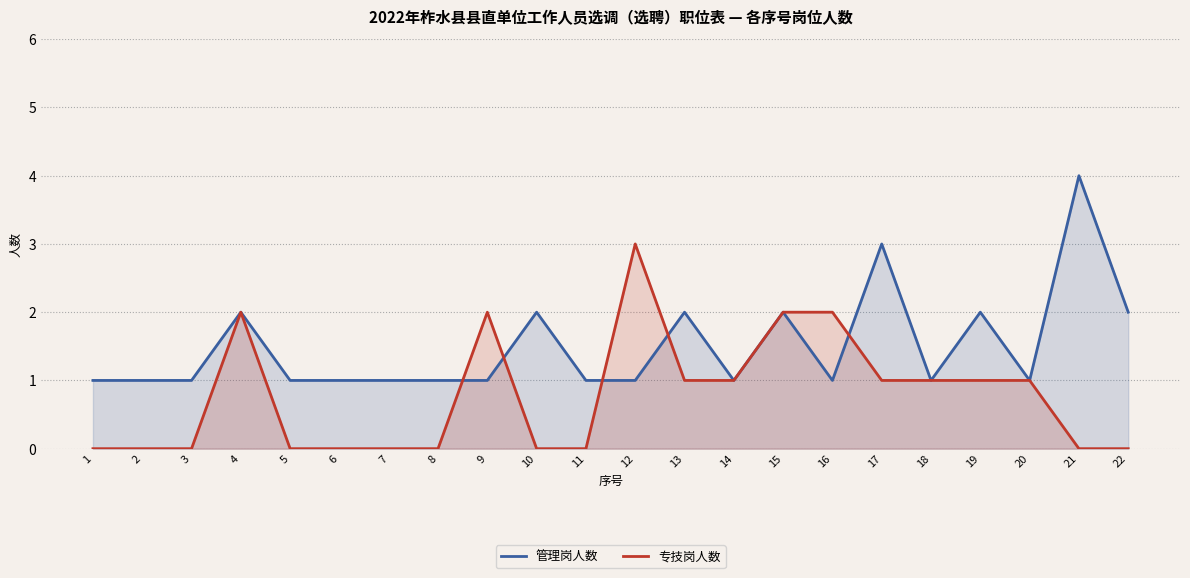

Where is the first local minimum for 管理岗人数?

14